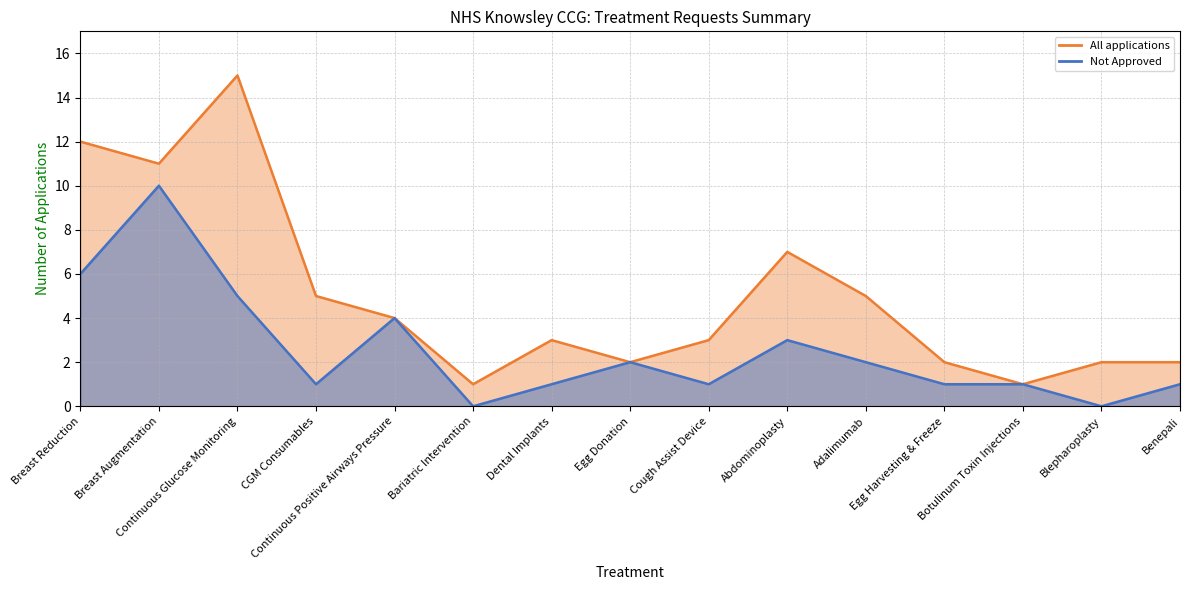

Which series has the largest range (max minus min)?

All applications